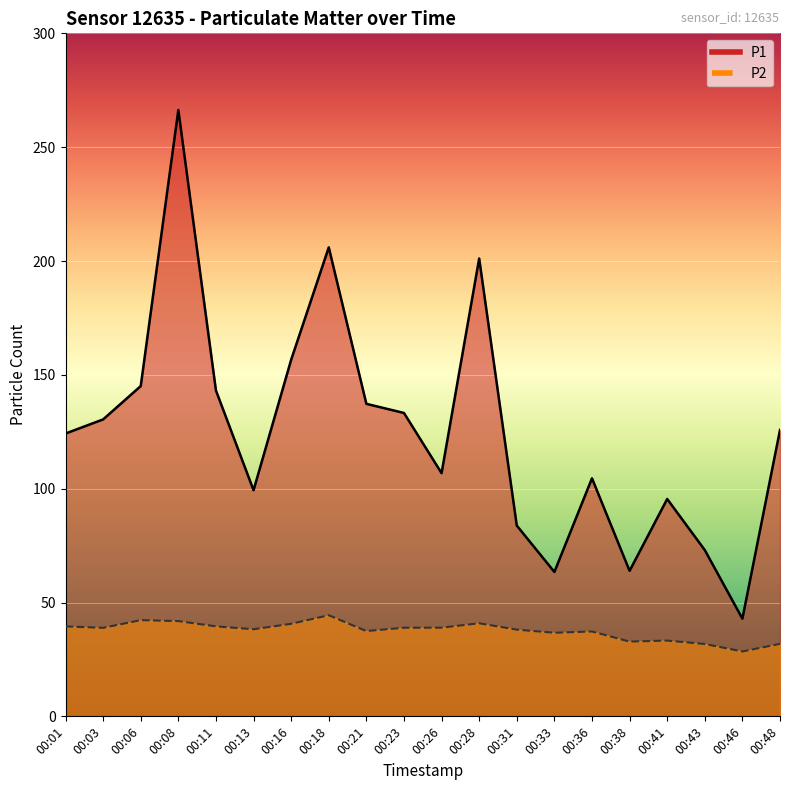

At which label does P2 reach its minimum?

00:46